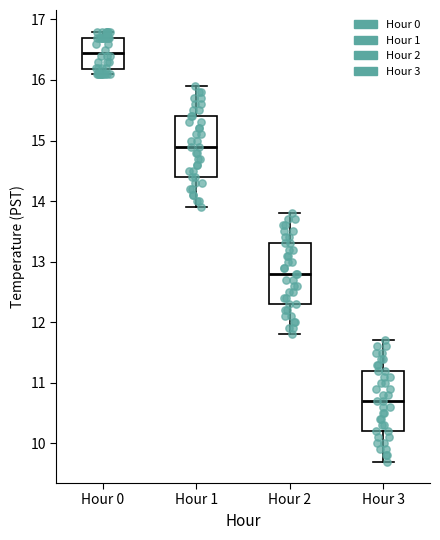

Reading left to right, read every box against the y-axis: the position of its median line, the range the box covers, and the ends of its whiskers. The values are not printed on the chart, so give them approximately, as read against the axis.

Hour 0: median 16.5, box 16.2 to 16.7, whiskers 16.1 to 16.8
Hour 1: median 14.9, box 14.4 to 15.4, whiskers 13.9 to 15.9
Hour 2: median 12.8, box 12.3 to 13.3, whiskers 11.8 to 13.8
Hour 3: median 10.7, box 10.2 to 11.2, whiskers 9.7 to 11.7